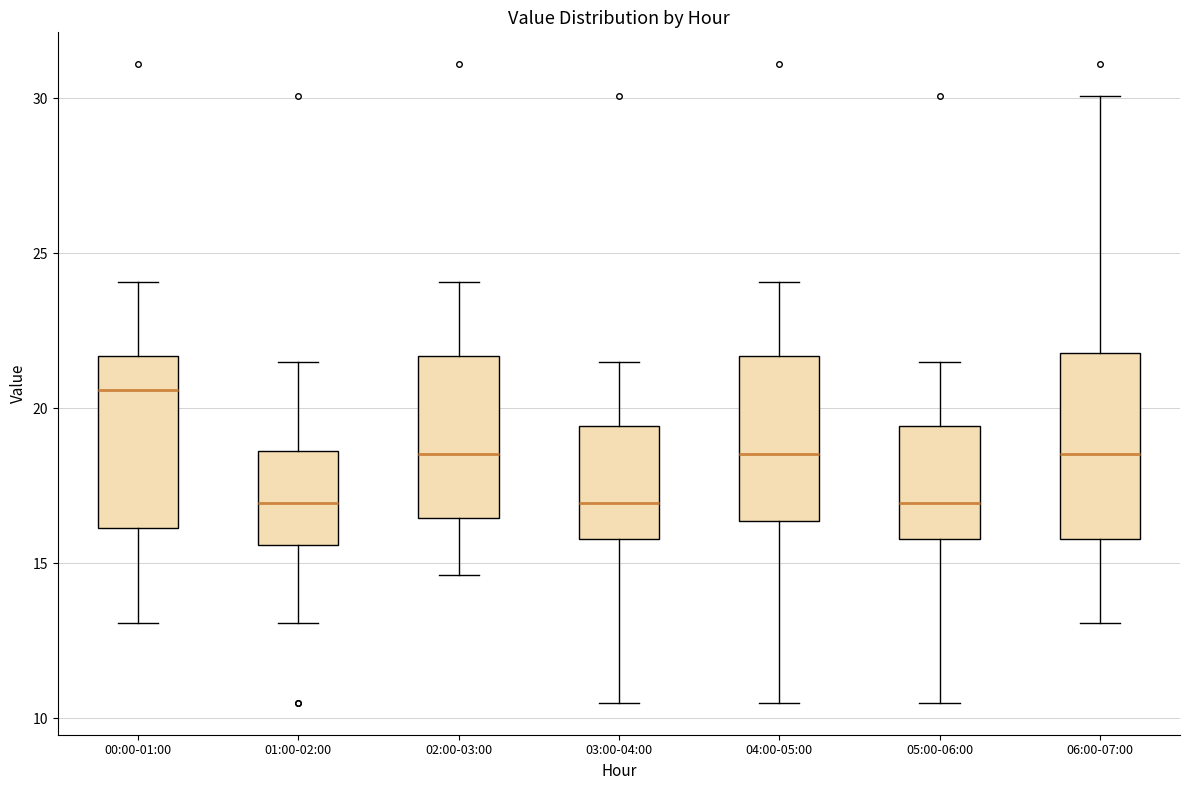

Reading left to right, read every box against the y-axis: the position of its median line, the range the box covers, and the ends of its whiskers. The values are not printed on the chart, so give them approximately, as read against the axis.

00:00-01:00: median 20.5, box 16.0 to 21.5, whiskers 13.0 to 24.0
01:00-02:00: median 17.0, box 15.5 to 18.5, whiskers 13.0 to 21.5
02:00-03:00: median 18.5, box 16.5 to 21.5, whiskers 14.5 to 24.0
03:00-04:00: median 17.0, box 16.0 to 19.5, whiskers 10.5 to 21.5
04:00-05:00: median 18.5, box 16.5 to 21.5, whiskers 10.5 to 24.0
05:00-06:00: median 17.0, box 16.0 to 19.5, whiskers 10.5 to 21.5
06:00-07:00: median 18.5, box 16.0 to 22.0, whiskers 13.0 to 30.0